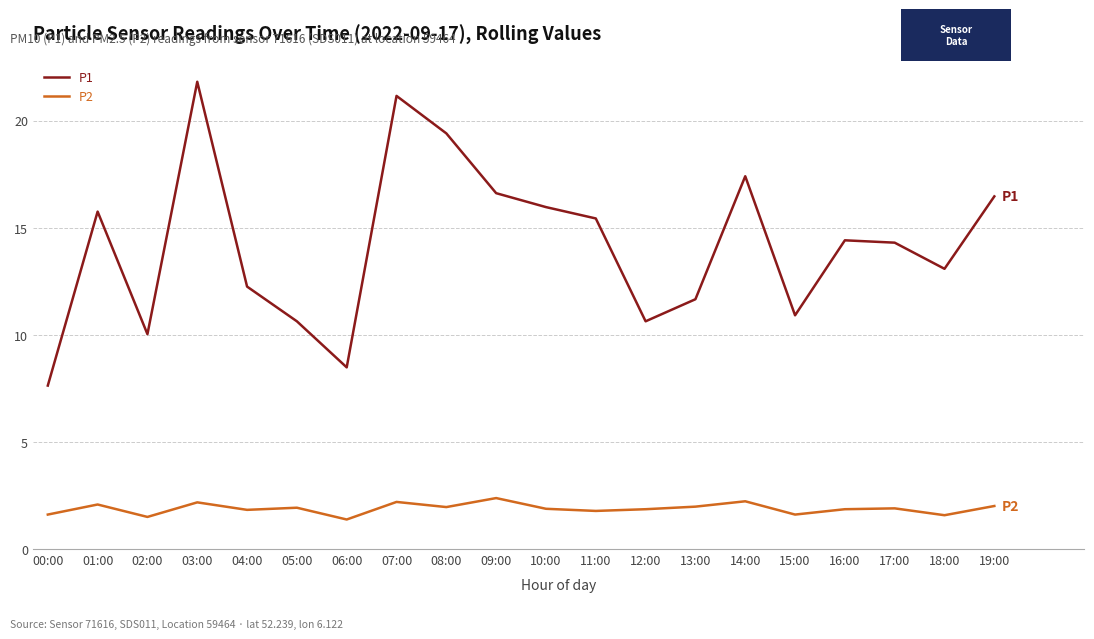

What is the difference between the maximum and minimum values in the P1 series?

14.2